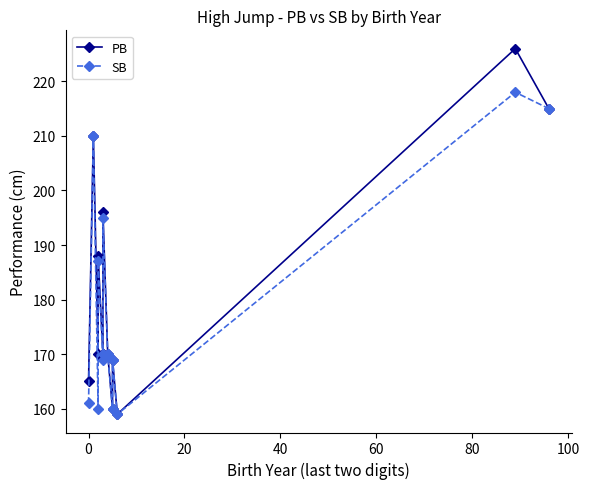

True or false: PB and SB cross at least once.

False